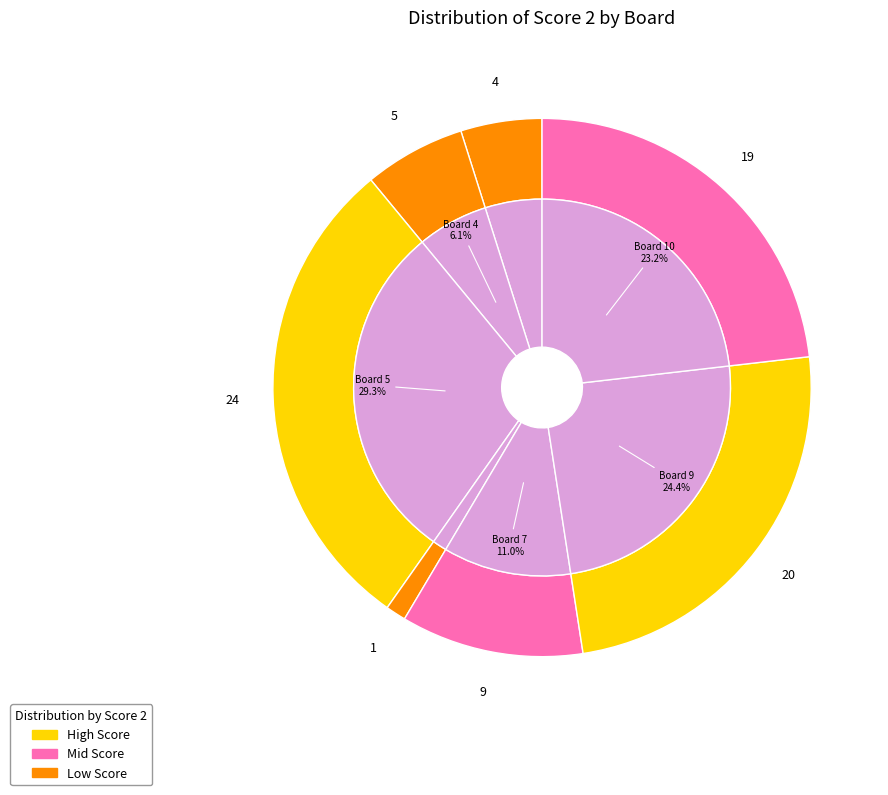

What is the largest slice in the pie chart?

5